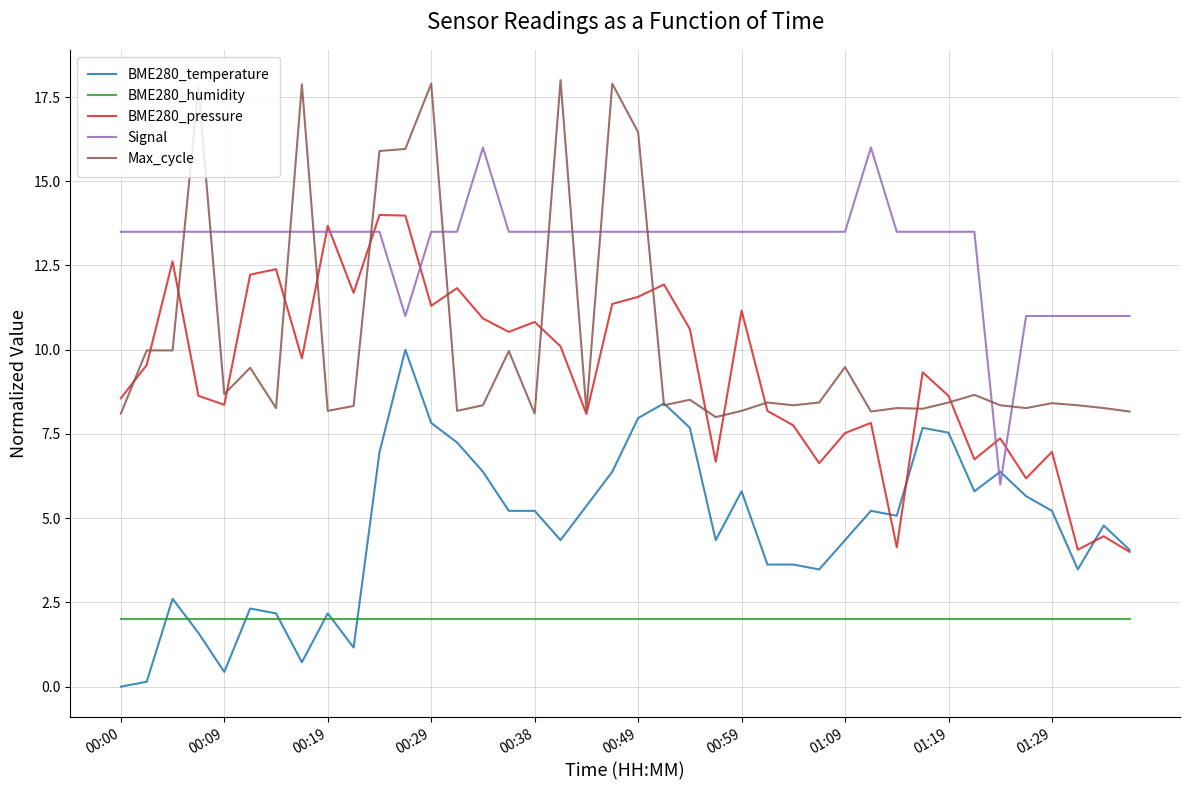

What is the difference between the maximum and minimum values in the BME280_pressure series?

10.0